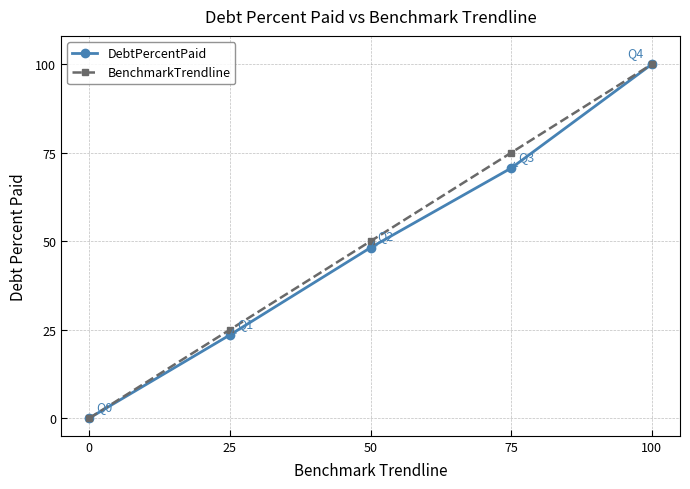

What is the total value across all series at 25?

48.5